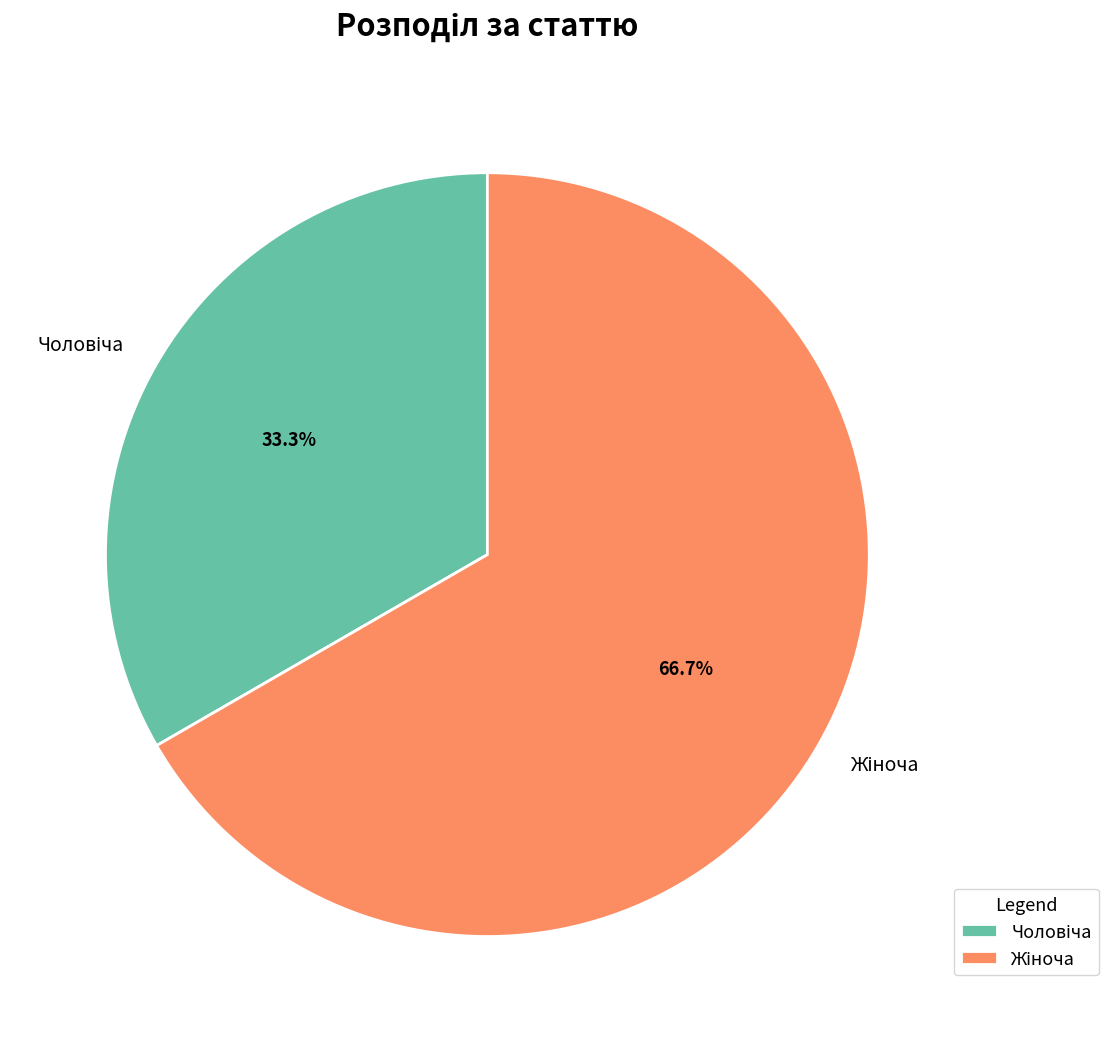

Is there any slice that represents more than half of the pie?

Yes